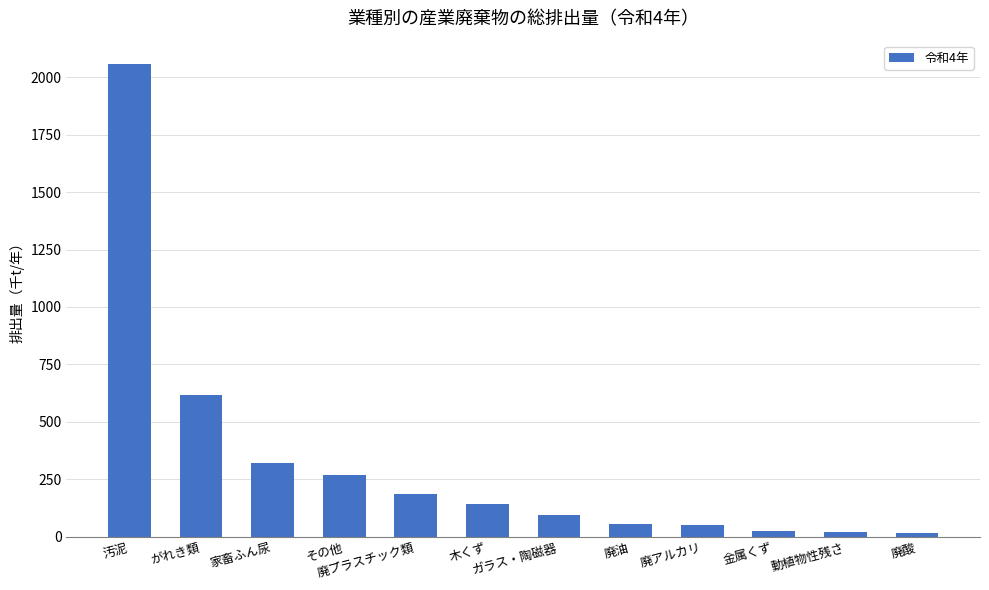

At which label is the value closest to 1036?

がれき類